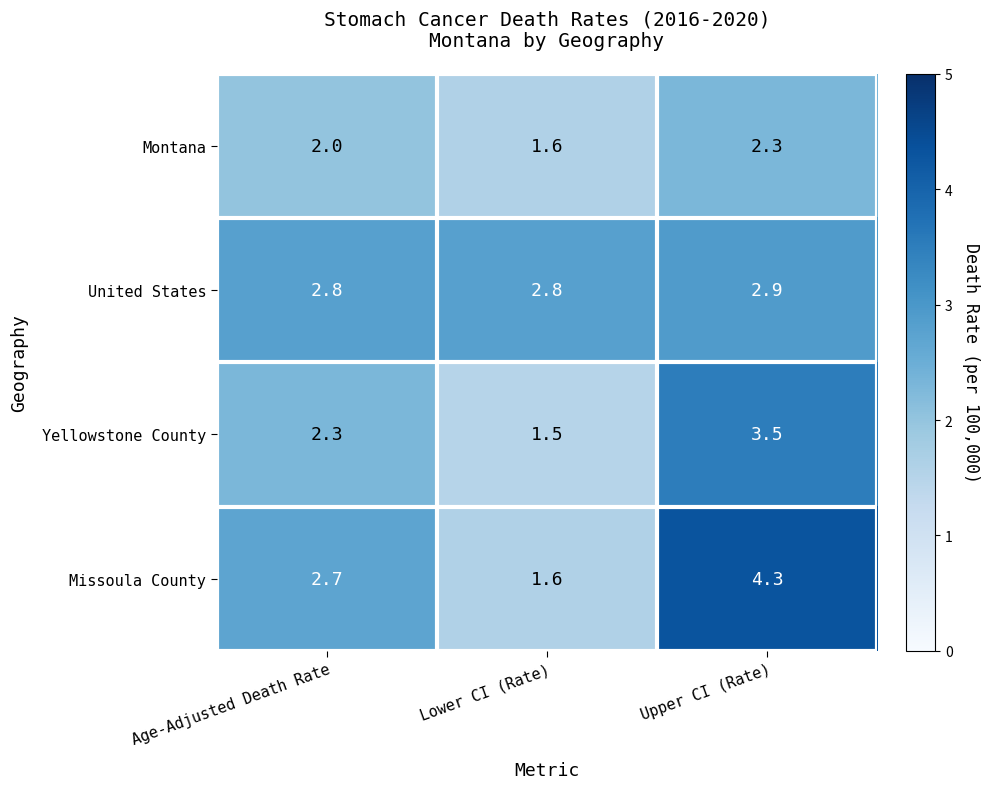

Count the number of categories in the chart.

3